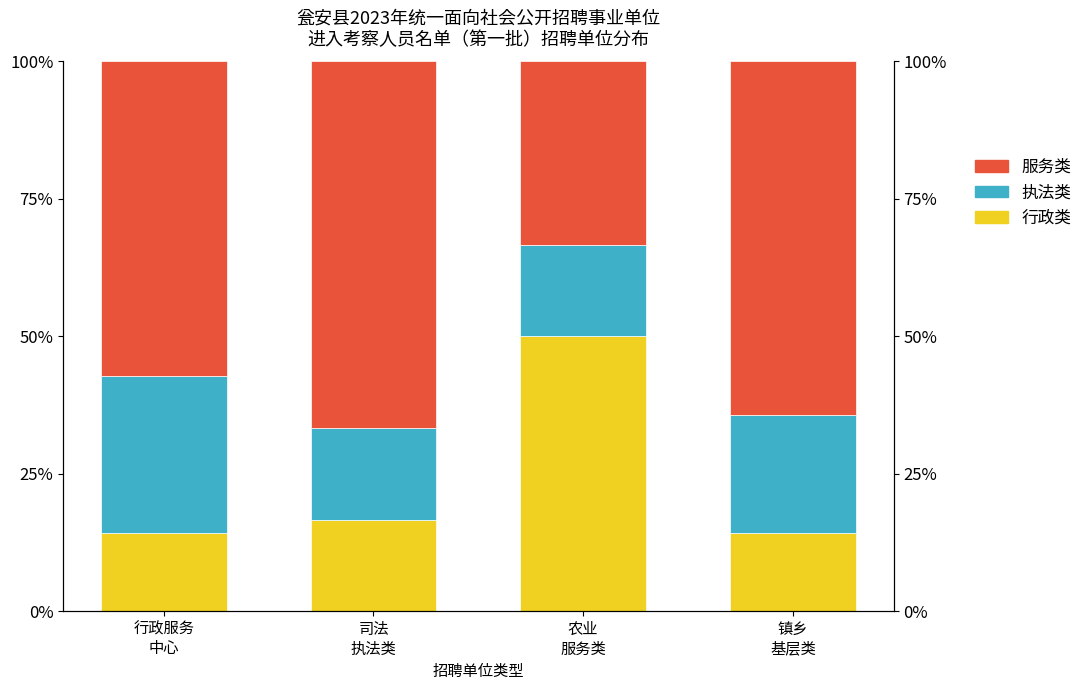

What position from the right is 农业
服务类?

2